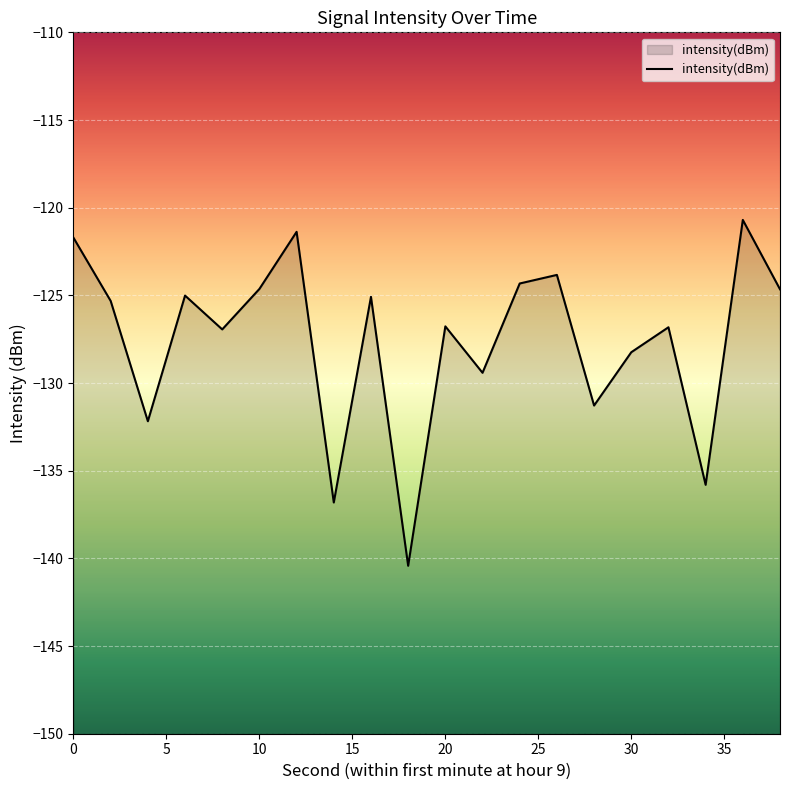

What is the difference between the values at 0 and 30?

6.5